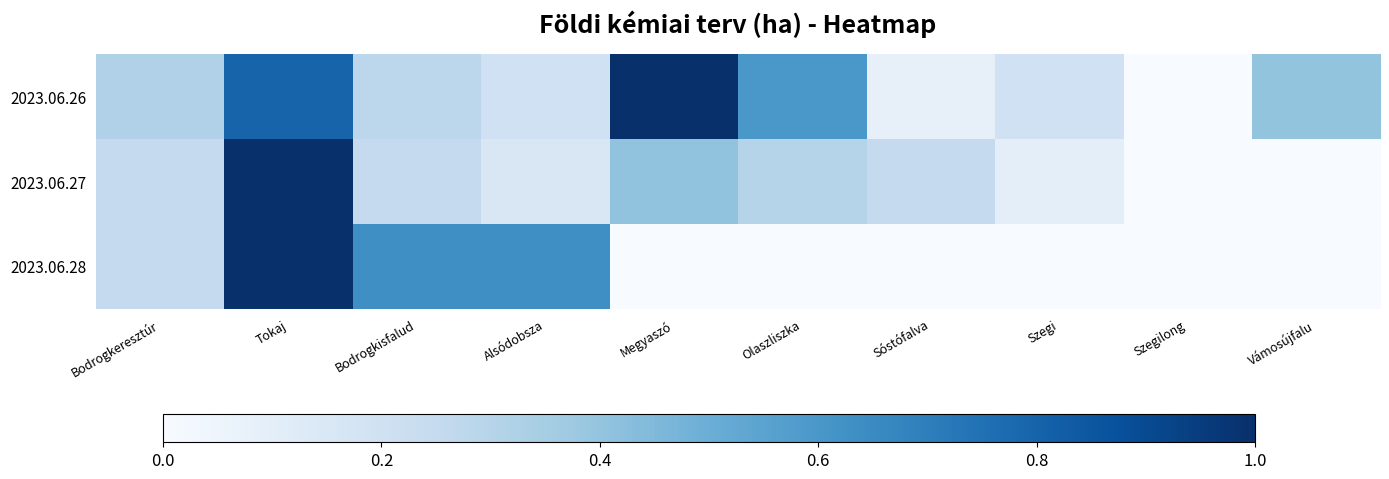

At how many categories does at least one series exceed 0?

9